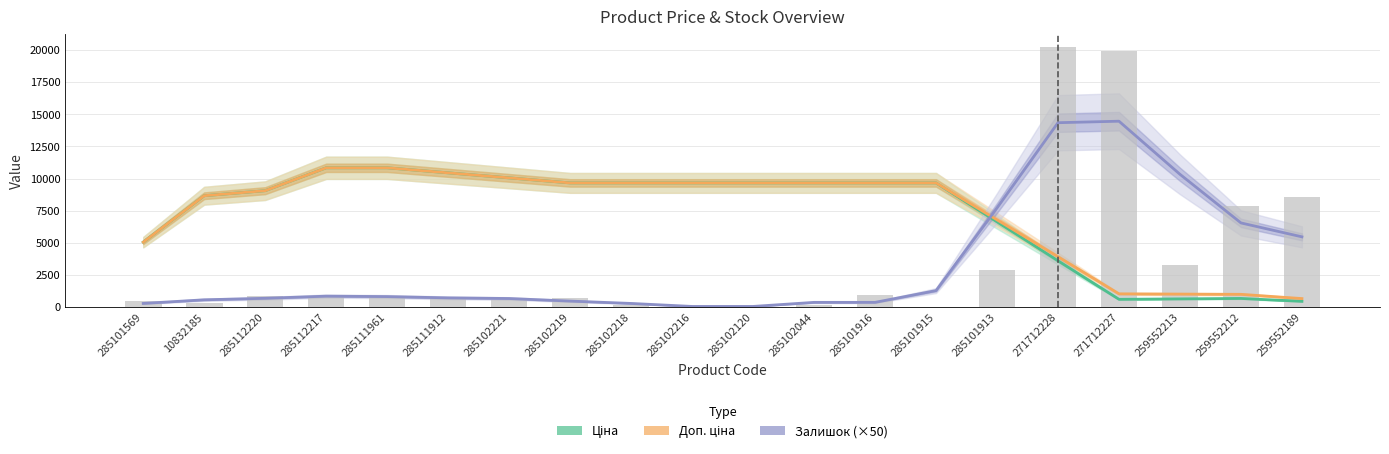

At which label is Доп. ціна closest to 5750?

285101569